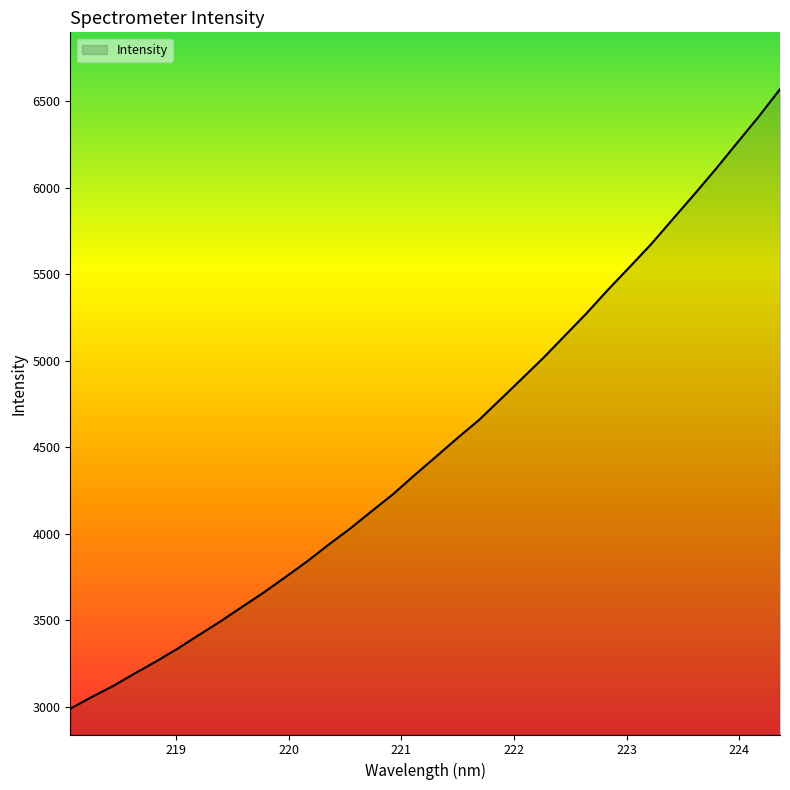

True or false: there are more than 2 points higher than both neighbors.

False